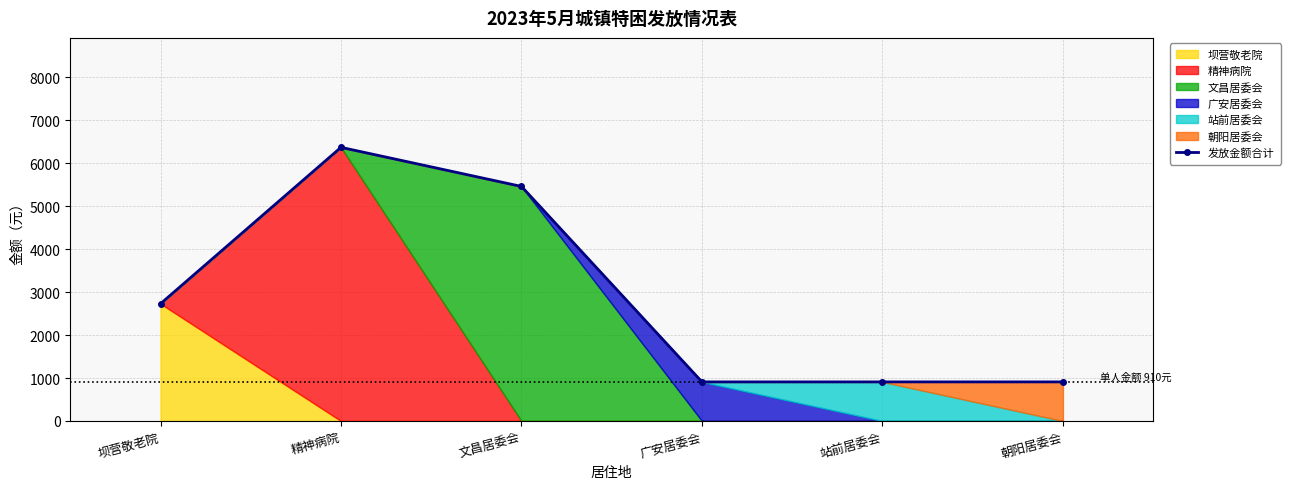

How many values are between 910 and 5460?

5